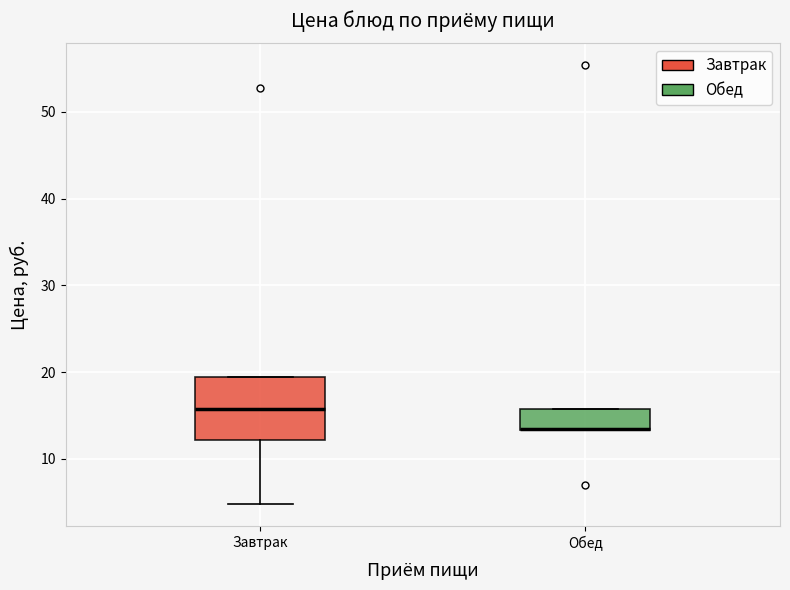

Reading left to right, read every box against the y-axis: the position of its median line, the range the box covers, and the ends of its whiskers. The values are not printed on the chart, so give them approximately, as read against the axis.

Завтрак: median 16, box 12 to 19, whiskers 5 to 19
Обед: median 14 (drawn on the box's lower edge), box 13 to 16, whiskers 13 to 16